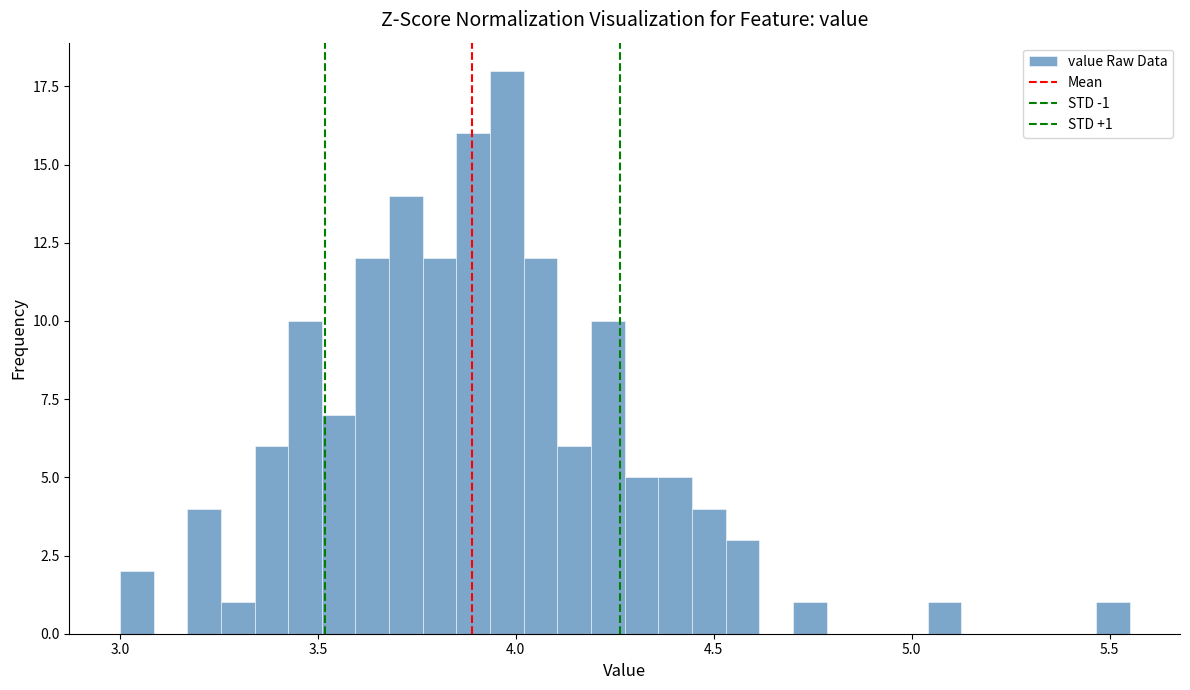

Around what value on the x-axis is the tallest bar? Give the approximate position of its centre, as read against the axis.

4.00